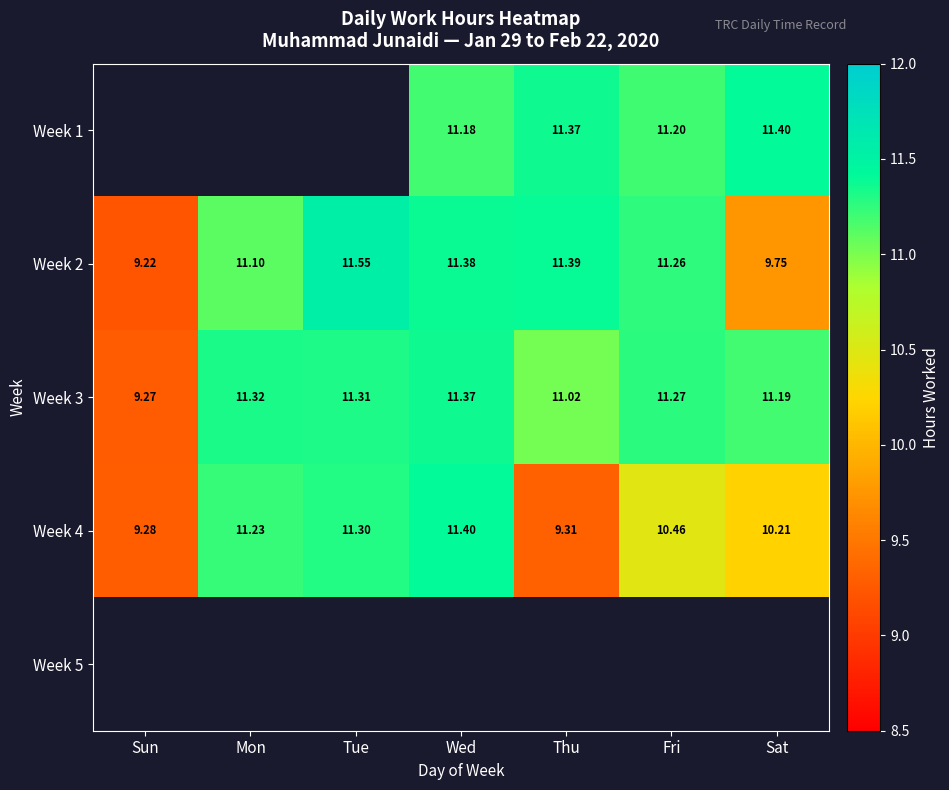

What is the highest value of the Week 4 series?

11.4